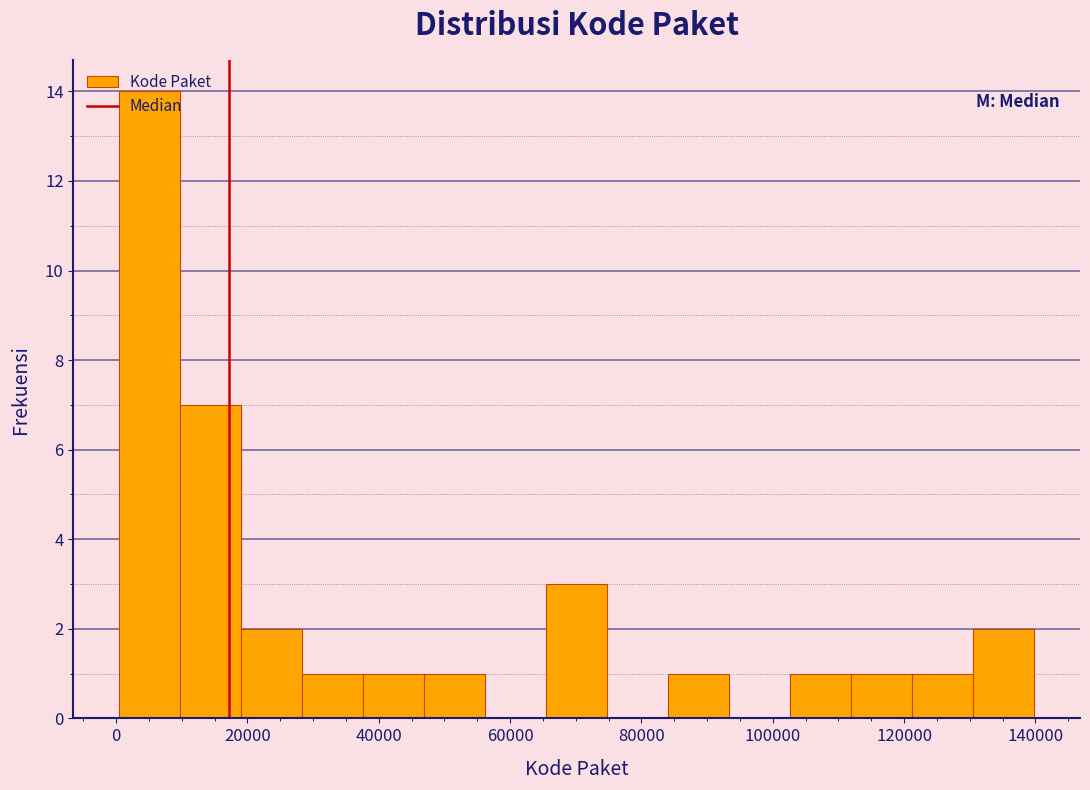

How tall is the bar that spans 122000 to 130000 on the x-axis? Neither the bar edges nor the heights are printed on the chart, so give them approximately, as read against the axes.

1